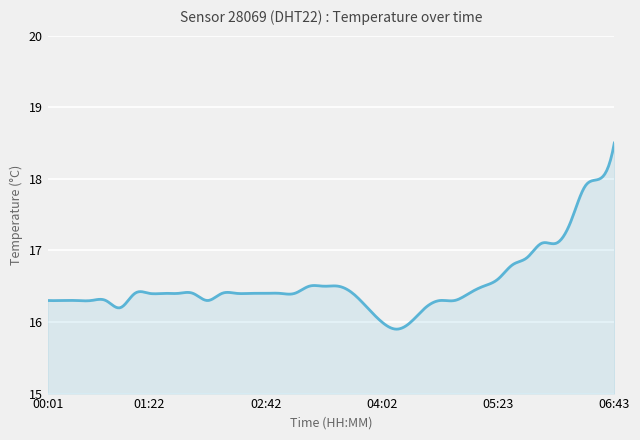

What is the difference between the maximum and minimum values?

2.6